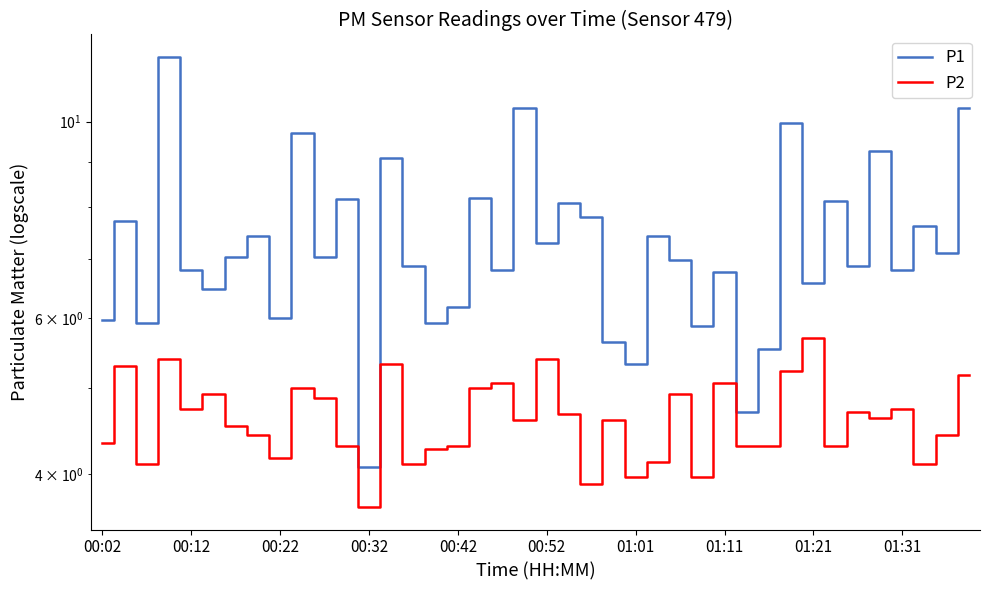

True or false: P1 has a value of 7.4 at 25.

True